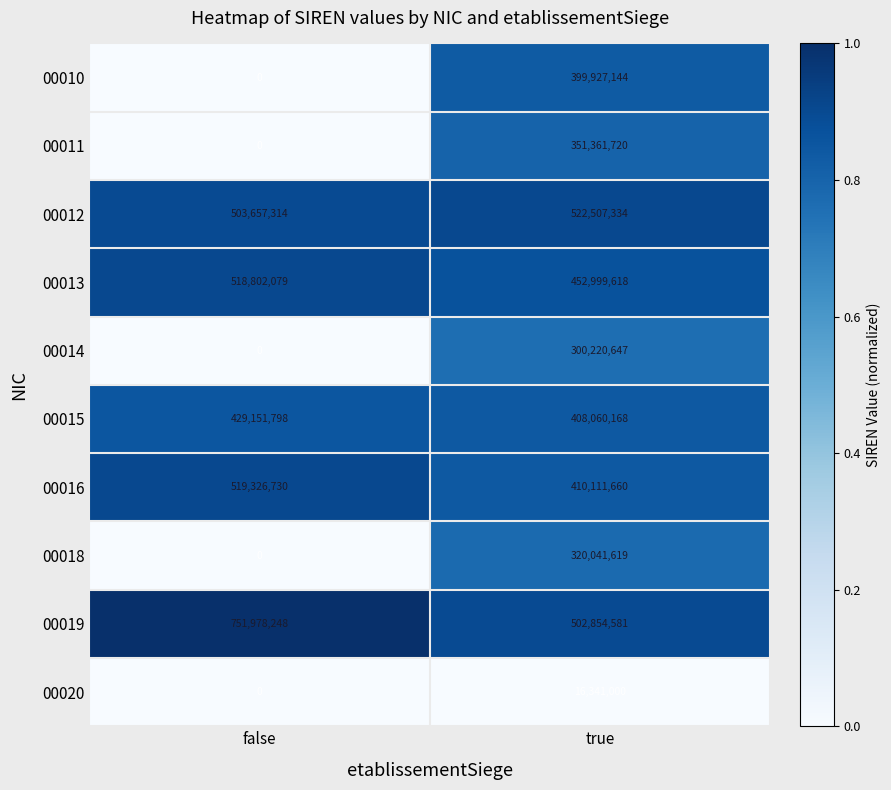

The 00016 series shows 519326730 at false. True or false?

True